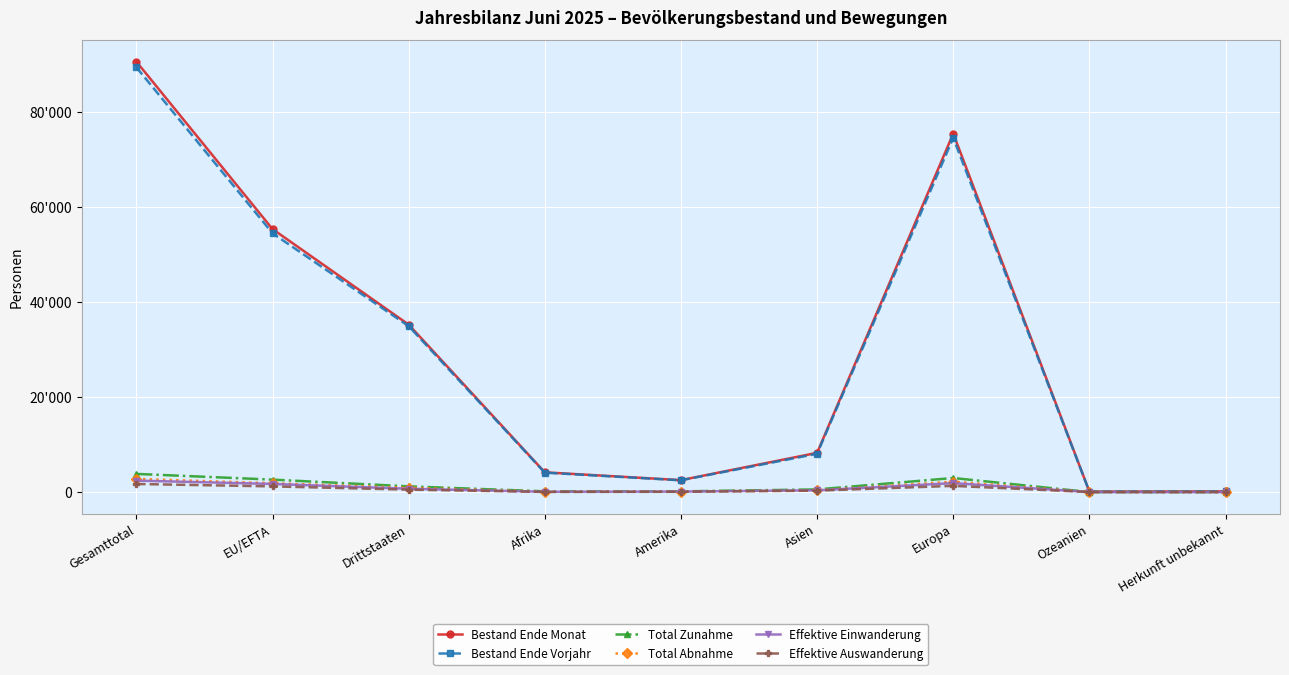

True or false: Effektive Auswanderung and Bestand Ende Monat intersect in this chart.

False